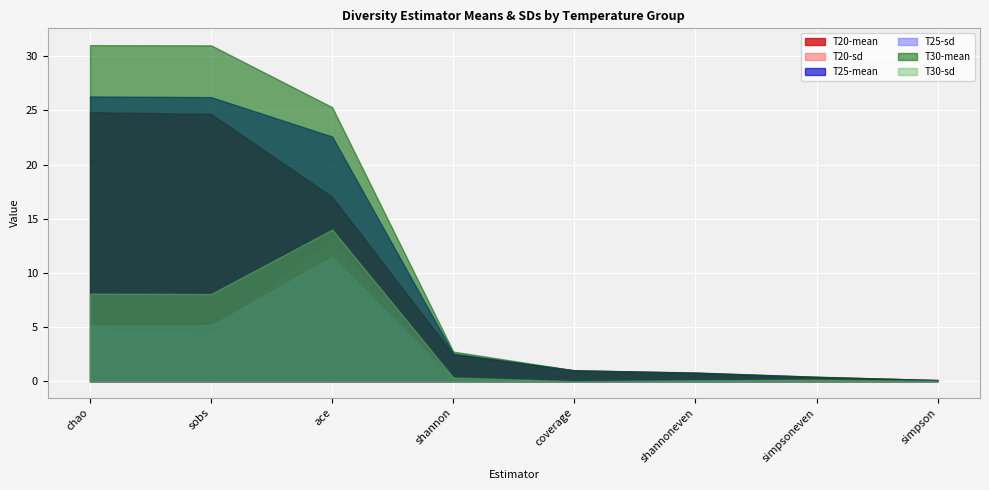

True or false: T30-mean has more than 2 interior local peaks.

False